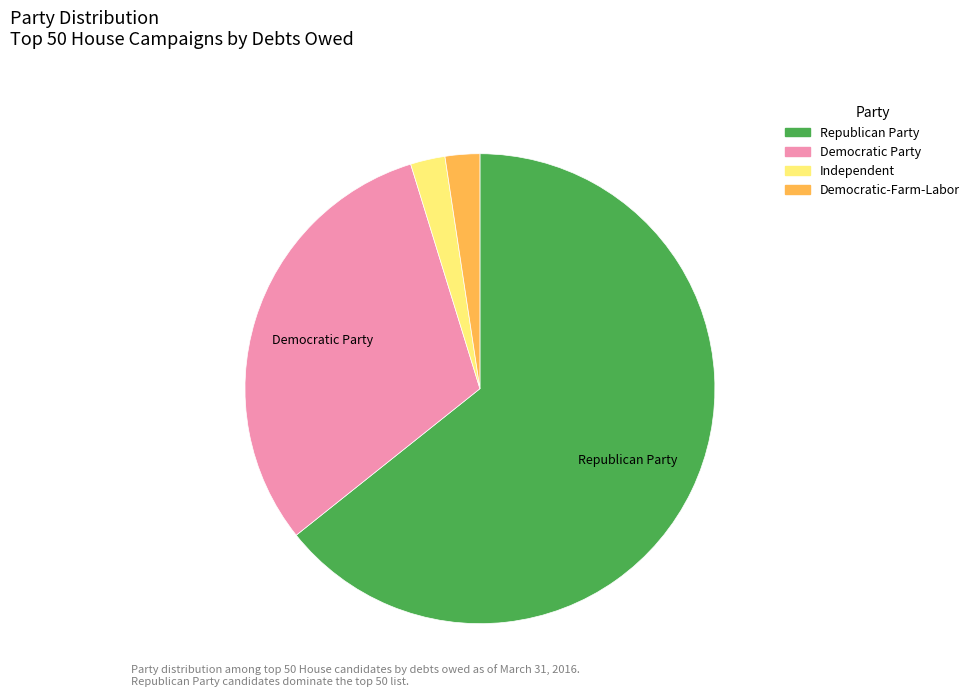

Is Republican Party the majority of the pie?

Yes